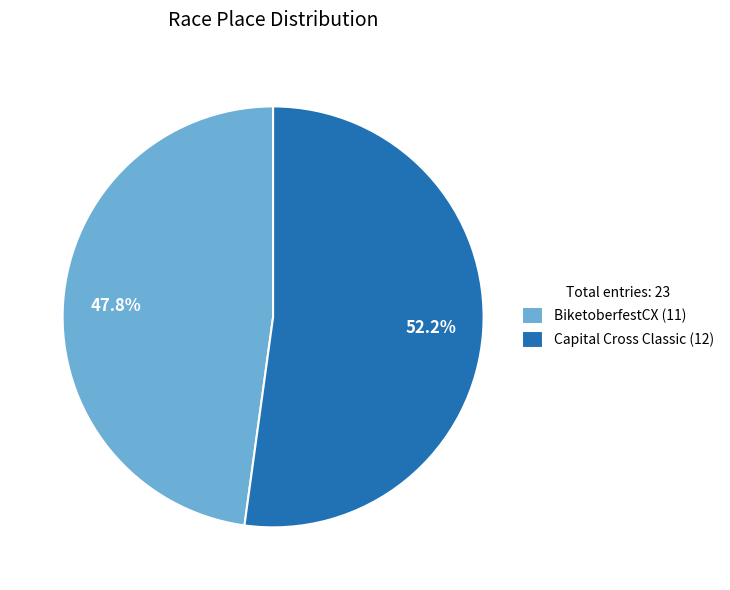

To the nearest percent, what is the difference between the BiketoberfestCX and Capital Cross Classic slice percentages?

4%